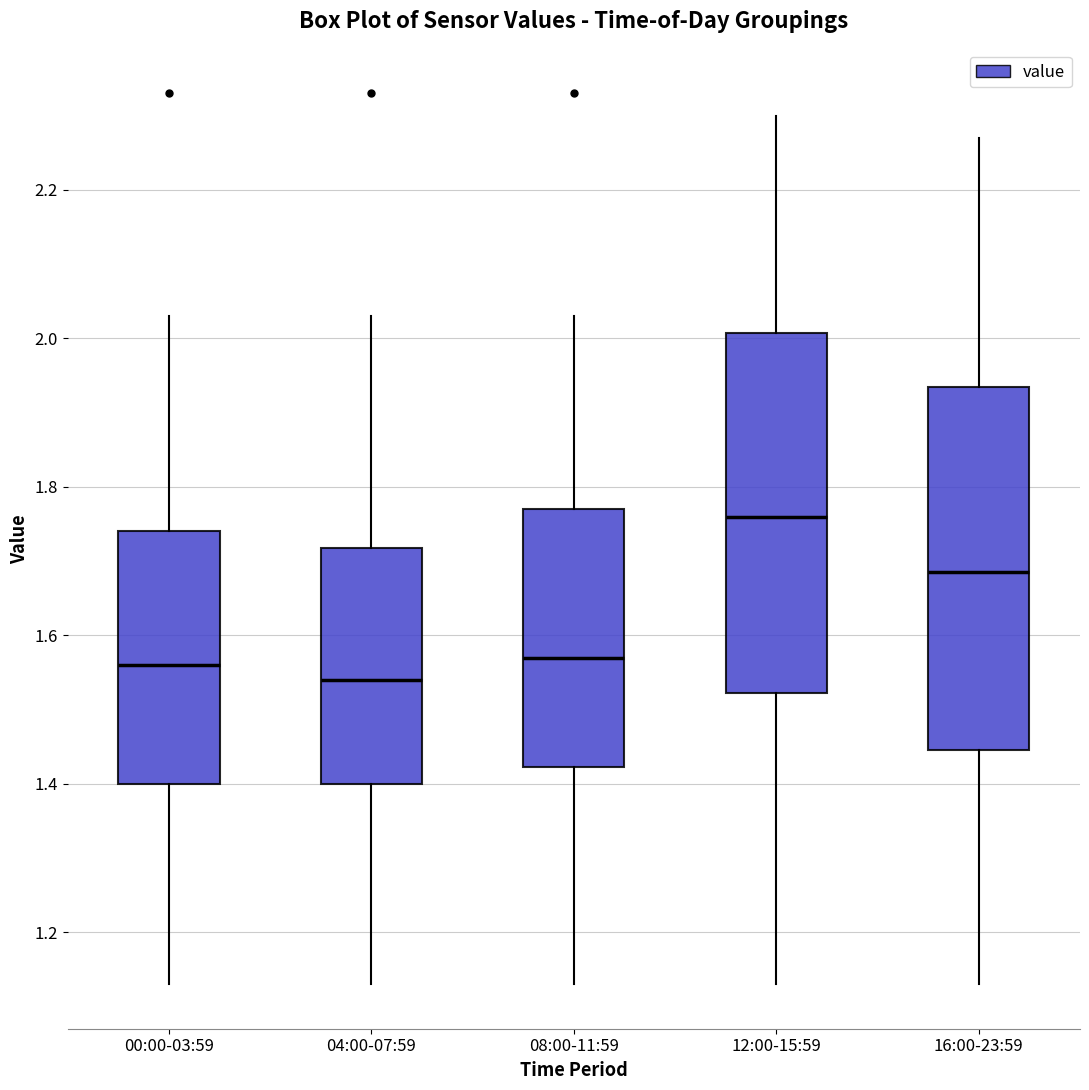

Where does the upper whisker of the box for 00:00-03:59 end on the y-axis? The values are not printed on the chart, so give them approximately, as read against the axis.

2.04